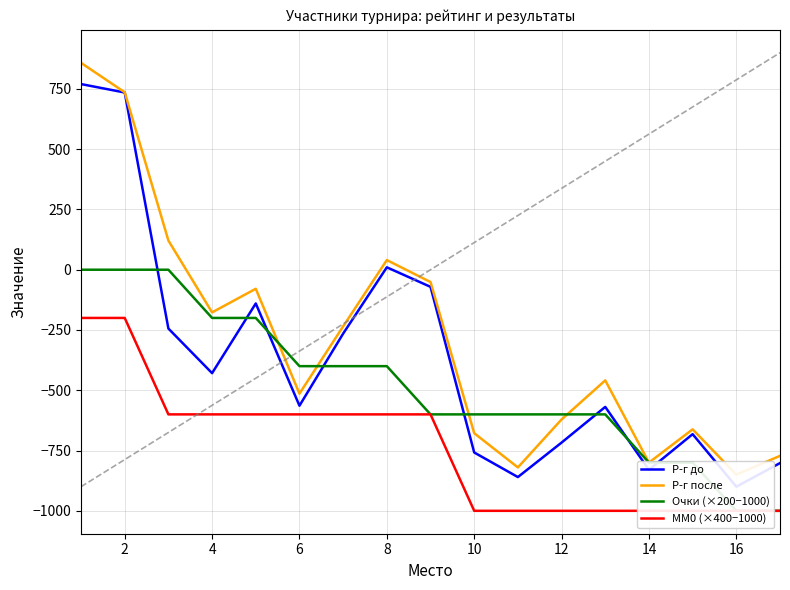

Count the MM0 (×400−1000) values in the range -1000 to -600.

15